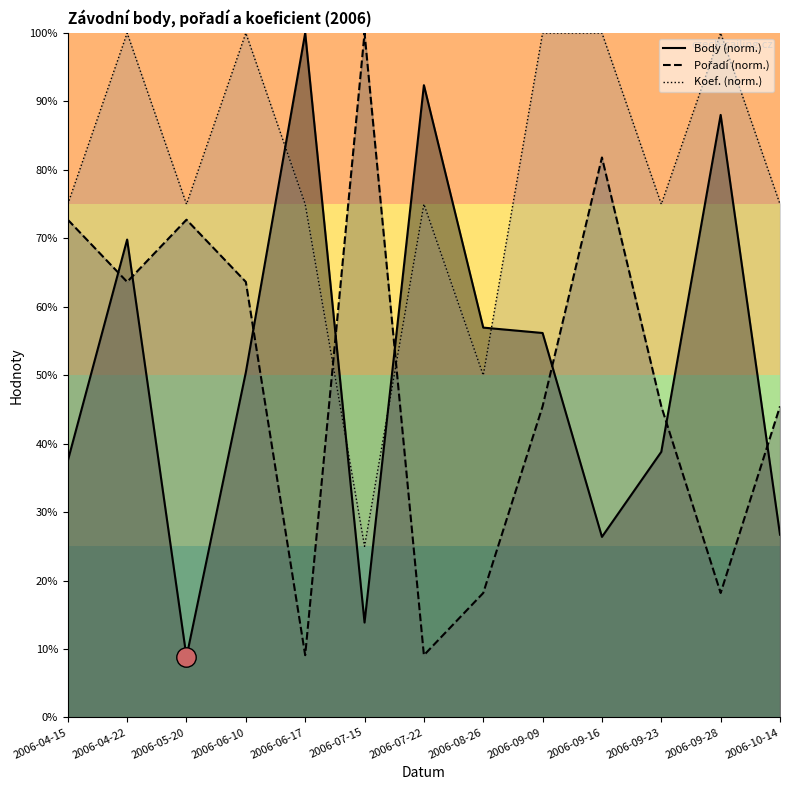

Where does the Body series first go above 50?

2006-04-22